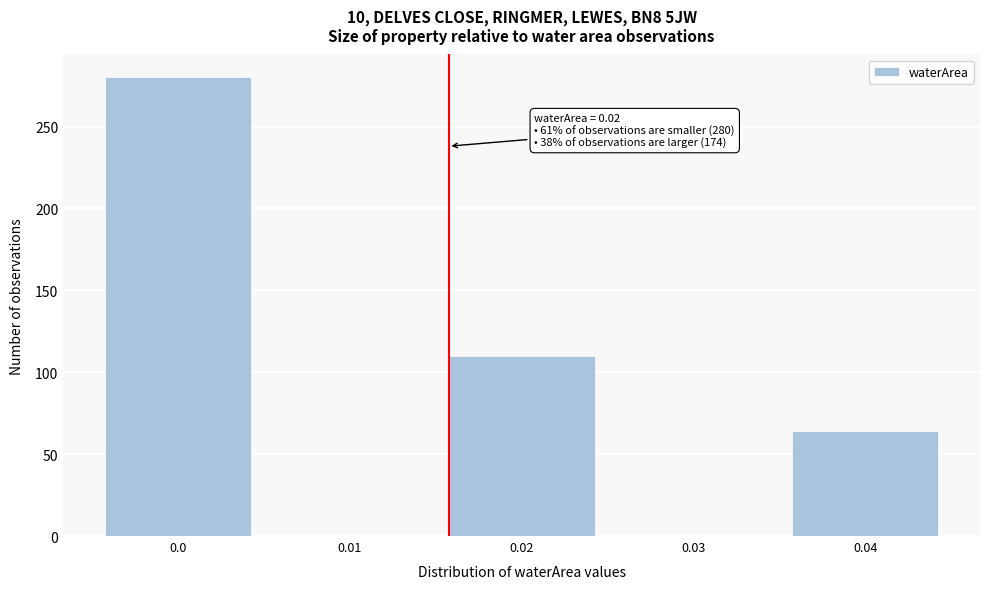

Reading left to right, extract all data points from this chart.

0.0=280	0.01=0	0.02=110	0.03=0	0.04=64